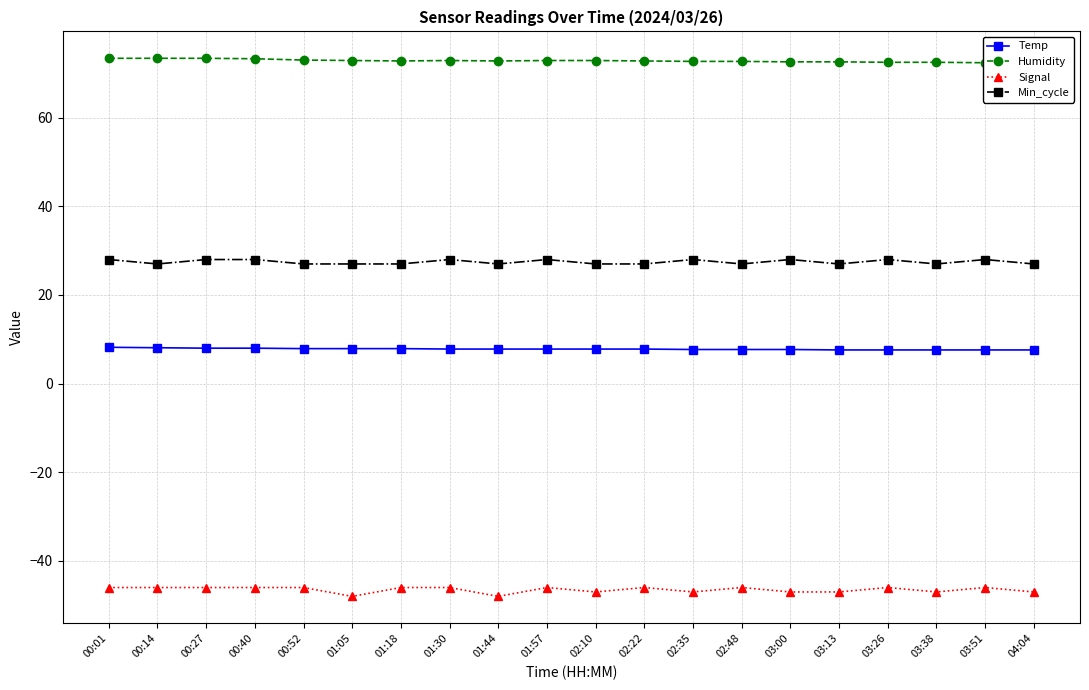

What is the sum of all Humidity values?

1456.9